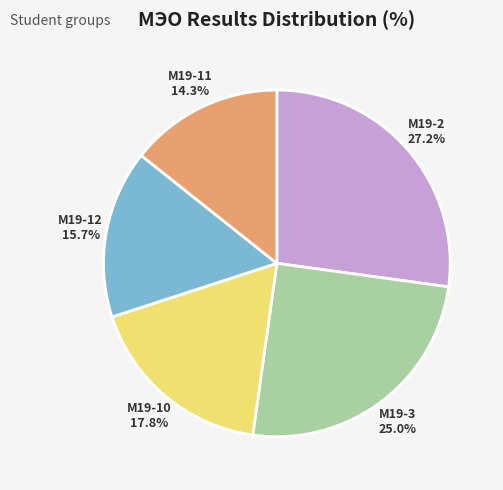

What percentage is the М19-11 slice, to the nearest percent?

14%